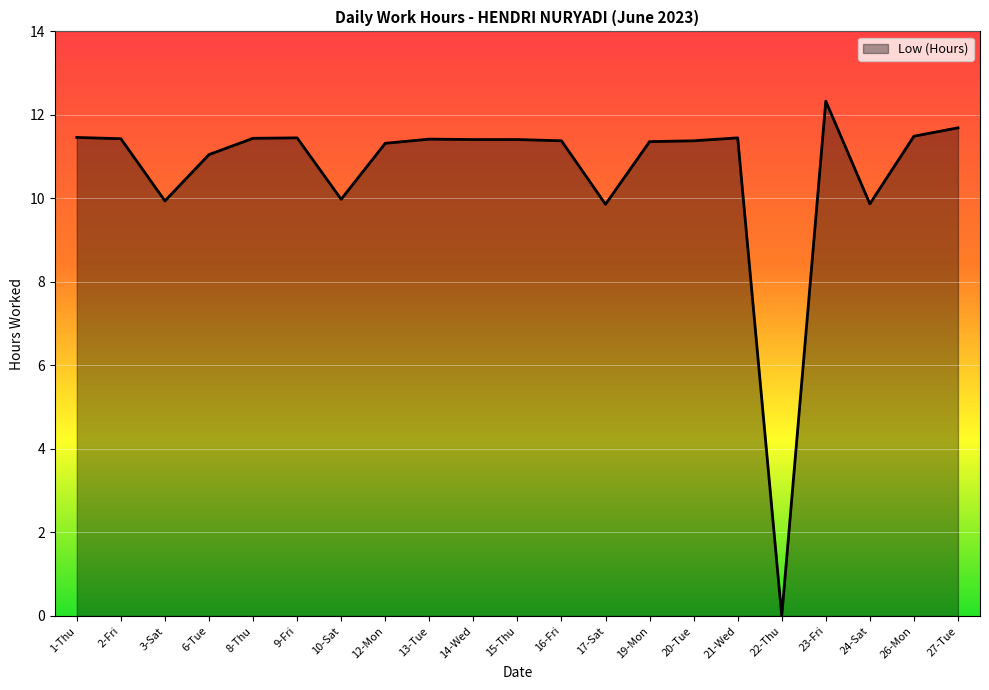

What is the ratio of the value at 17-Sat to the value at 1-Thu?

0.9